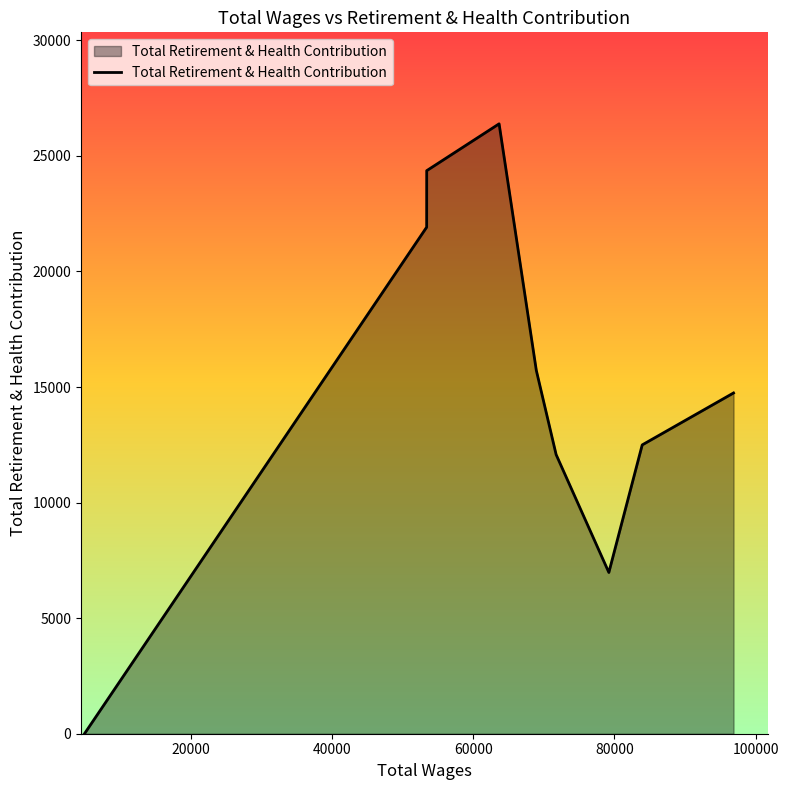

What is the difference between the maximum and minimum values?

26388